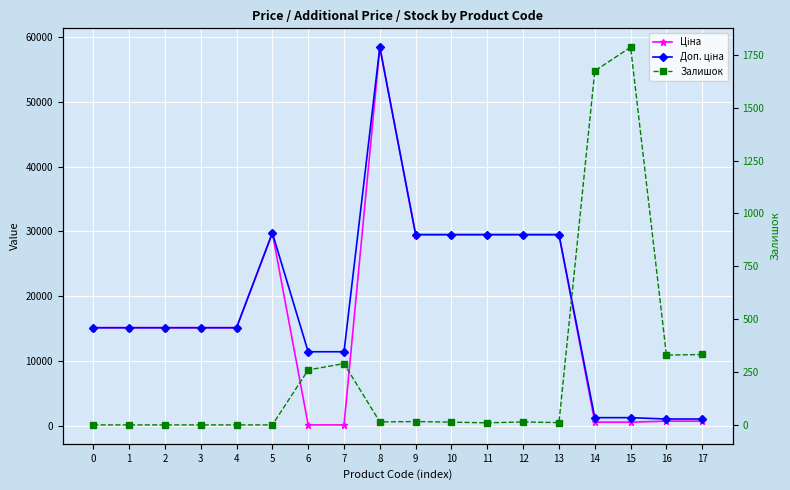

How many lines are shown in the chart?

3